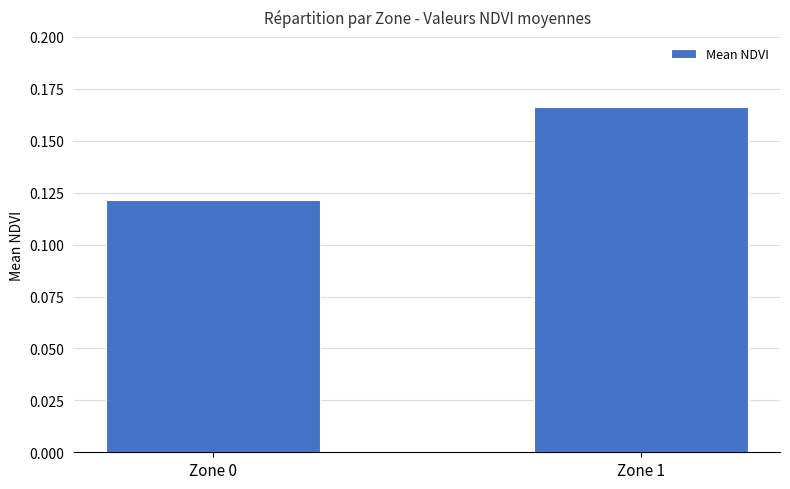

Which category has the highest value across all series?

Zone 1